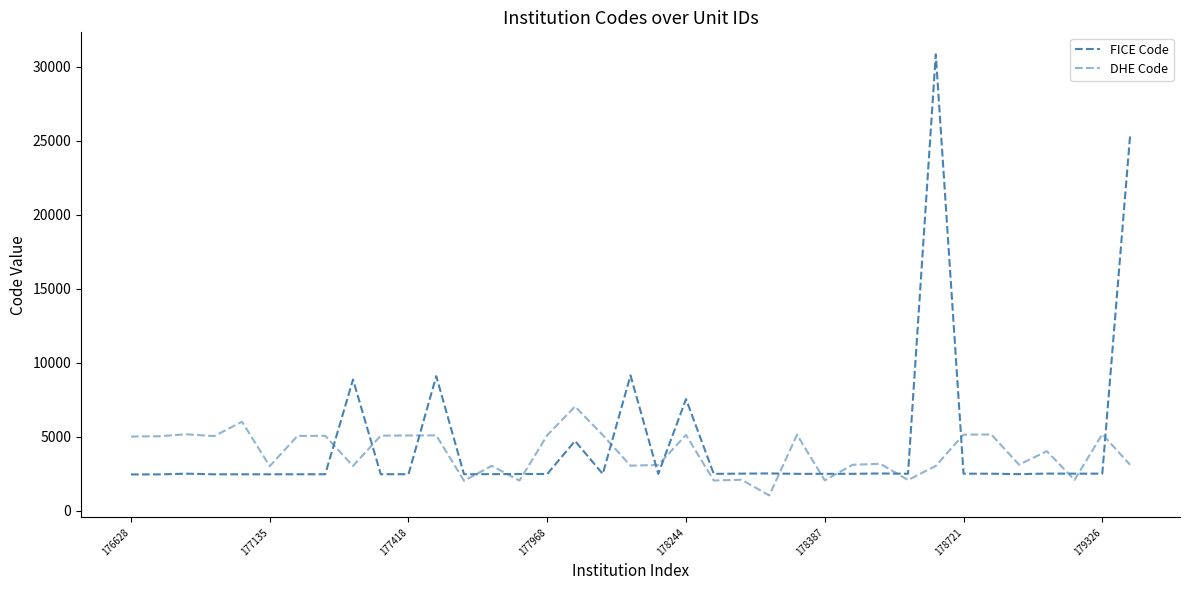

In FICE Code, how many points are higher than both neighbors (excluding endpoints)?

11